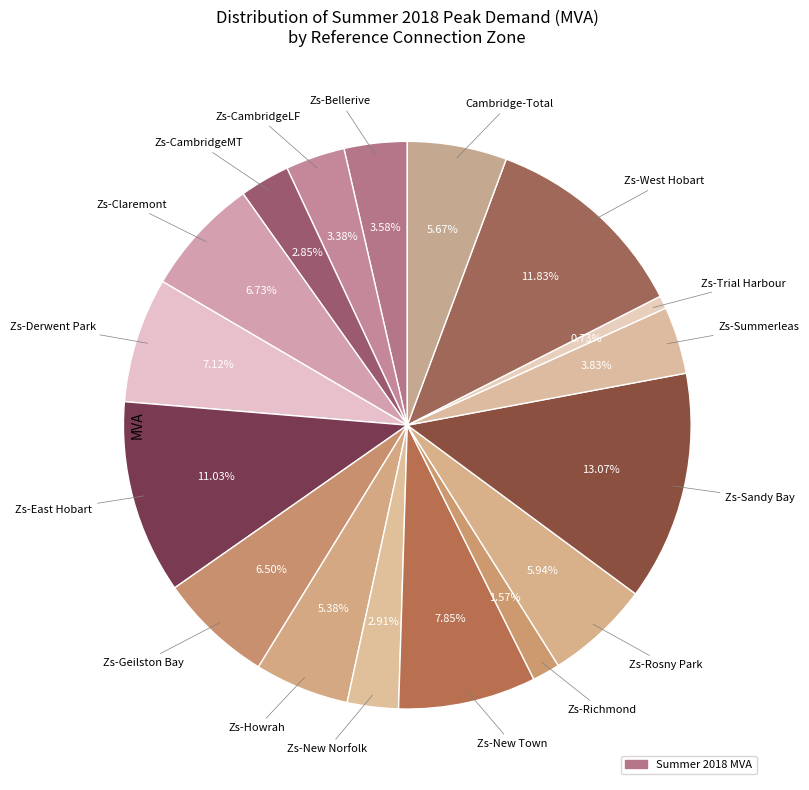

How many segments does this pie chart have?

17